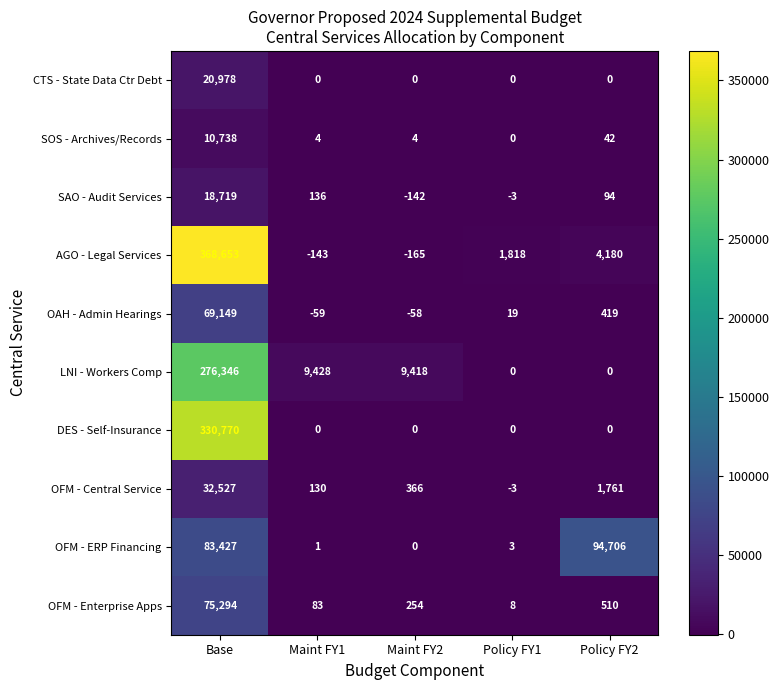

Which series has the largest total across all categories?

AGO - Legal Services